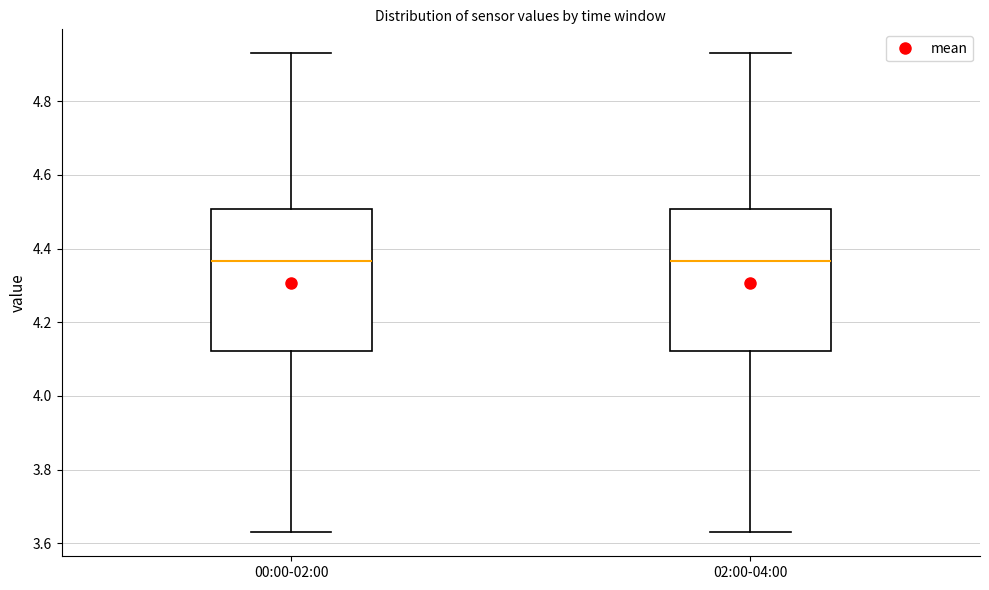

Reading left to right, read every box against the y-axis: the position of its median line, the range the box covers, and the ends of its whiskers. The values are not printed on the chart, so give them approximately, as read against the axis.

00:00-02:00: median 4.36, box 4.12 to 4.50, whiskers 3.64 to 4.94
02:00-04:00: median 4.36, box 4.12 to 4.50, whiskers 3.64 to 4.94